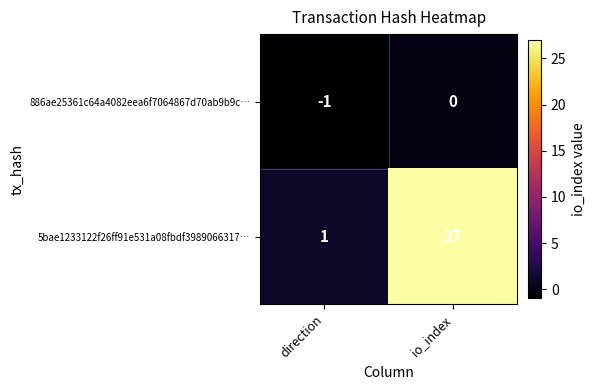

Is it true that 5bae1233122f26ff91e531a08fbdf3989066317… equals 27 at io_index?

True